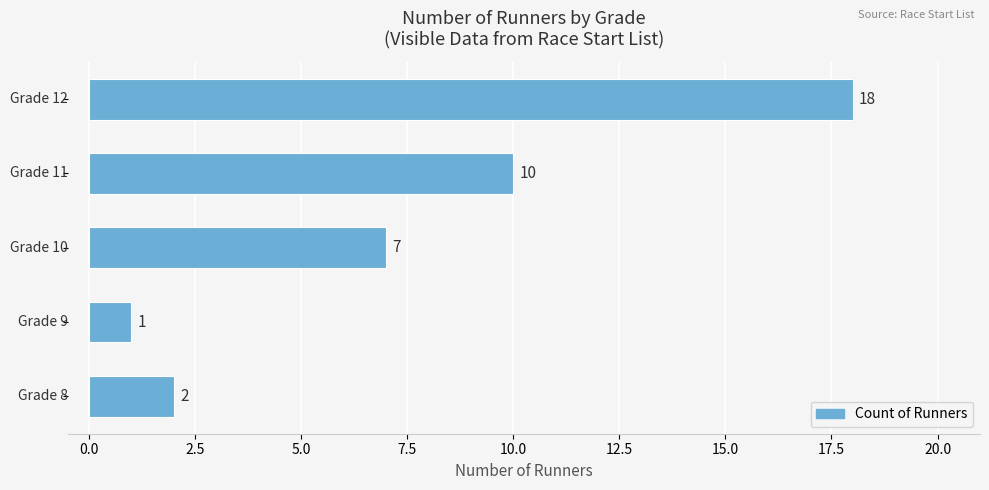

How many data points does each series have?

5